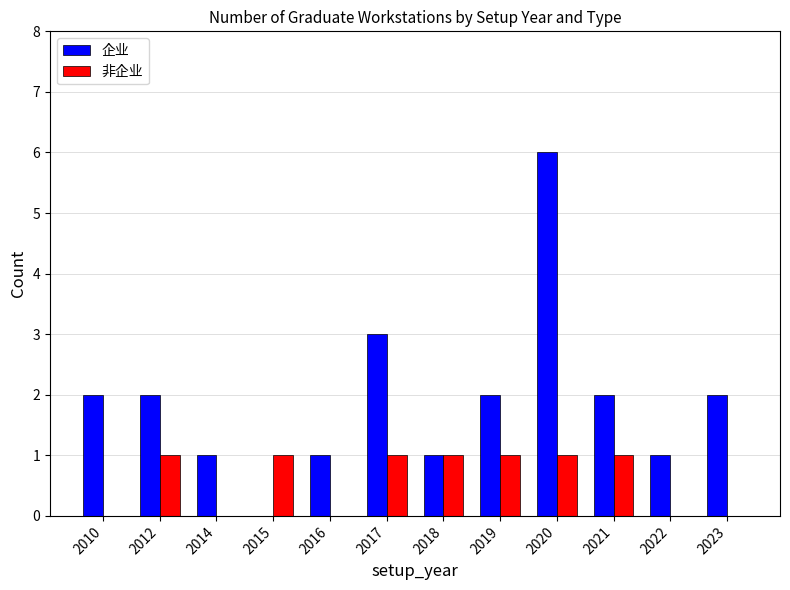

Which series has the largest total across all categories?

企业